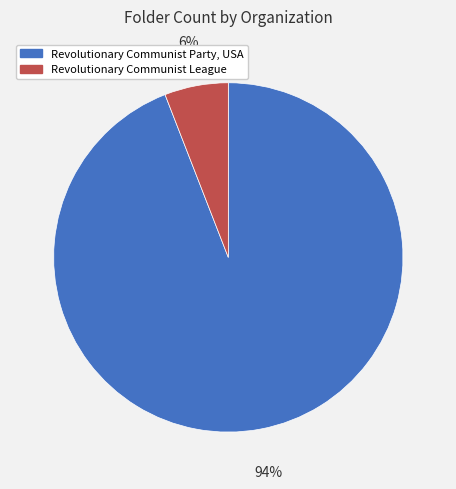

Between Revolutionary Communist League and Revolutionary Communist Party, USA, which is larger?

Revolutionary Communist Party, USA